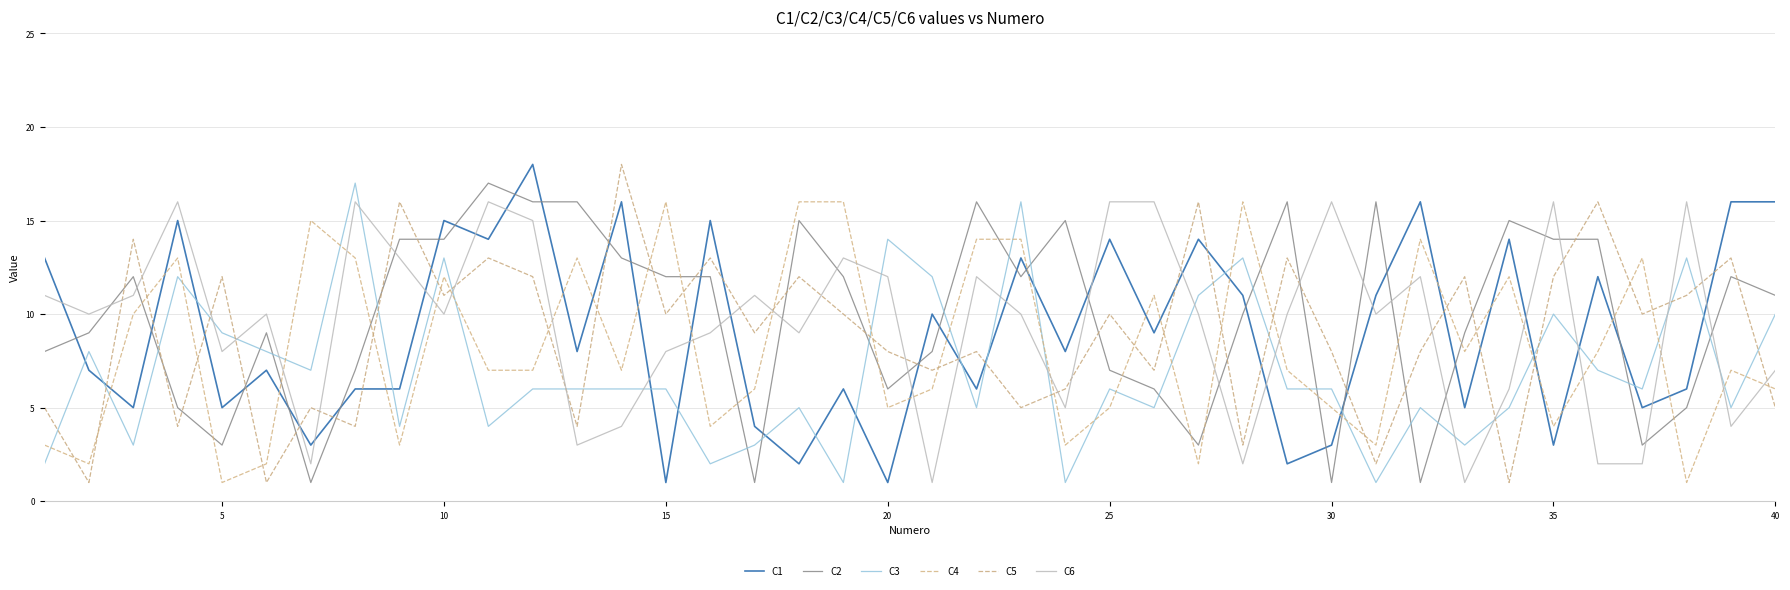

After their last crossing, which series has the higher values: C2 or C1?

C1